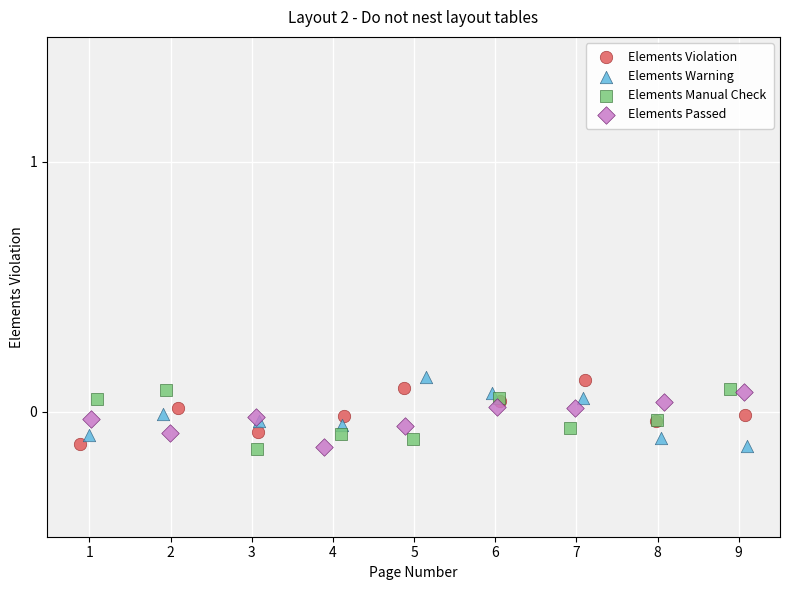

What are all the series names shown in the legend?

Elements Violation, Elements Warning, Elements Manual Check, Elements Passed